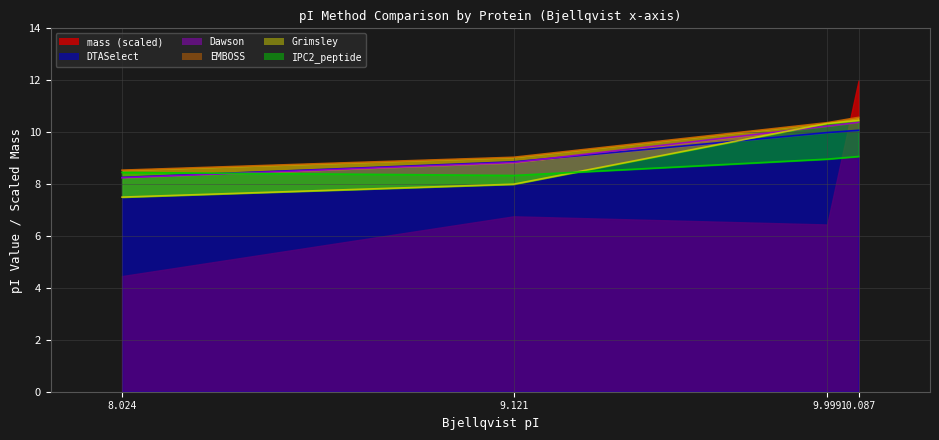

True or false: Grimsley and EMBOSS cross at least once.

False